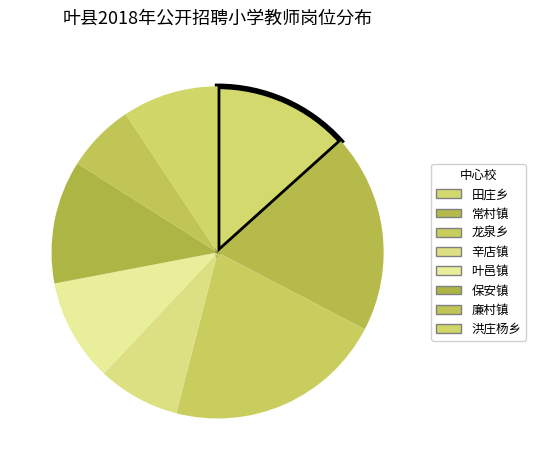

What percentage is the 龙泉乡 slice, to the nearest percent?

21%